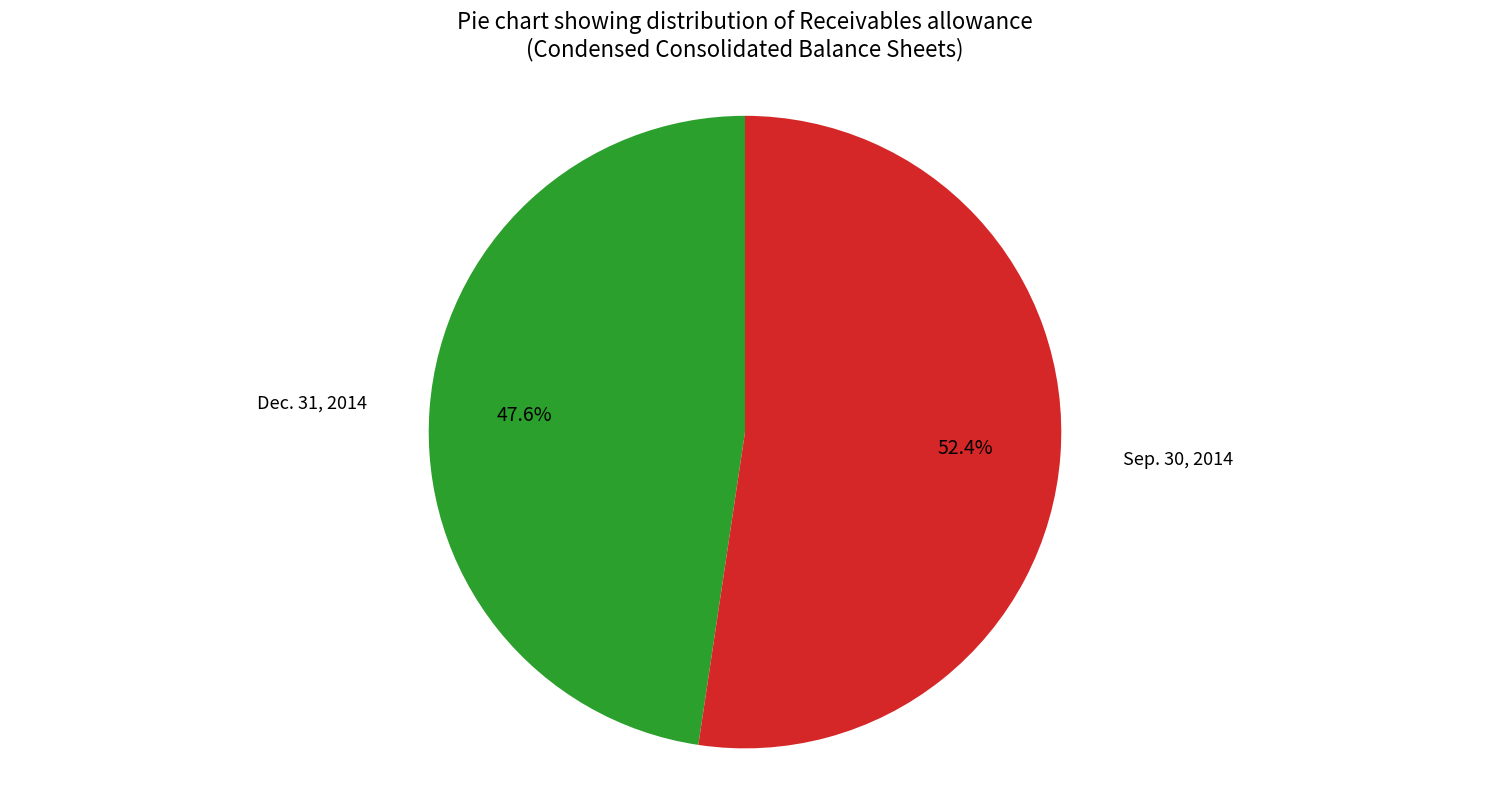

Is there any slice that represents more than half of the pie?

Yes